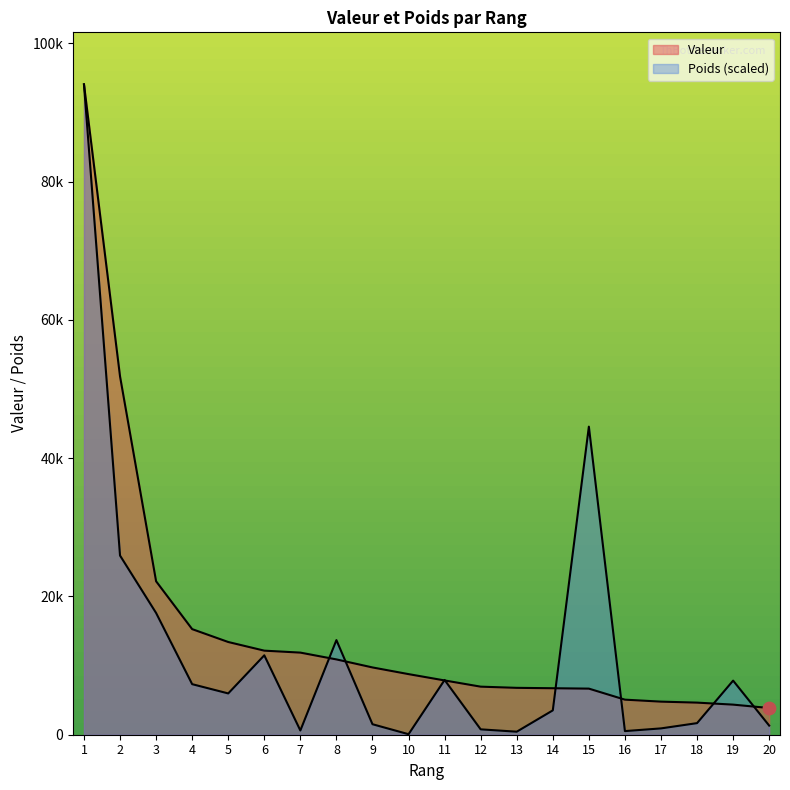

Which series has the largest Y range (max minus min)?

Poids